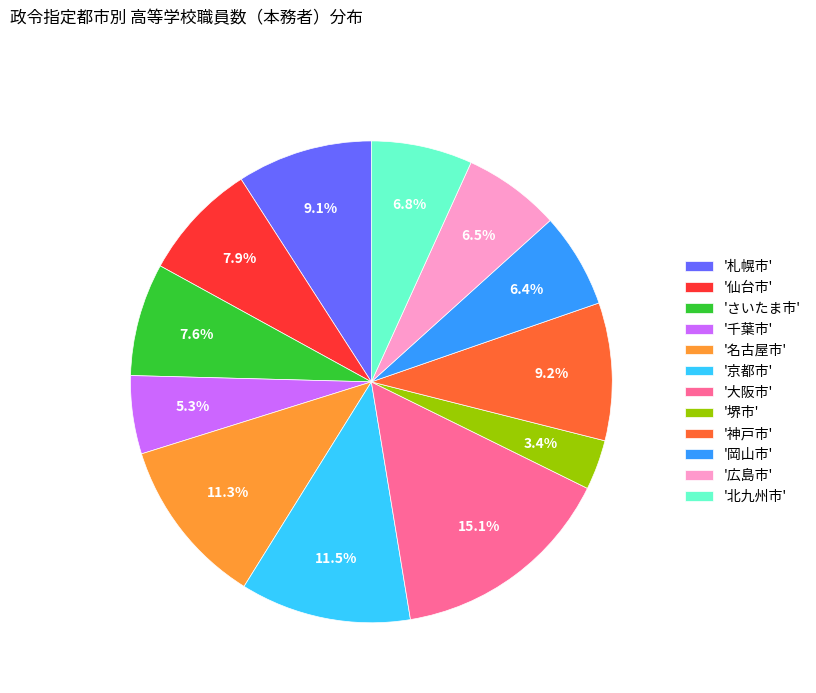

What percentage is NOT represented by '北九州市'?

93.2%